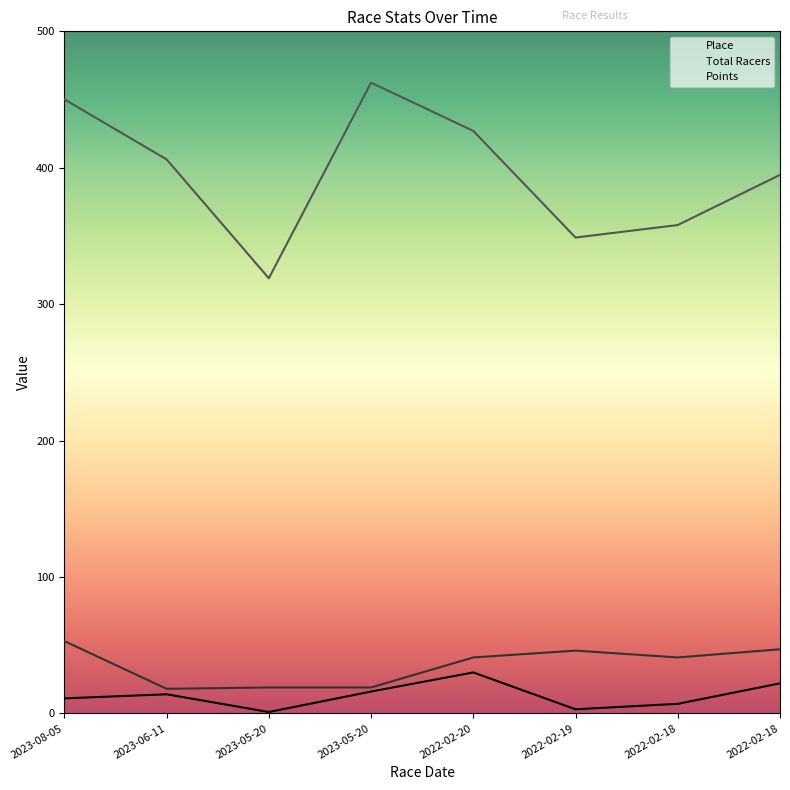

Is the value of Points at 2023-05-20 greater than the value of Place at 2023-05-20?

Yes